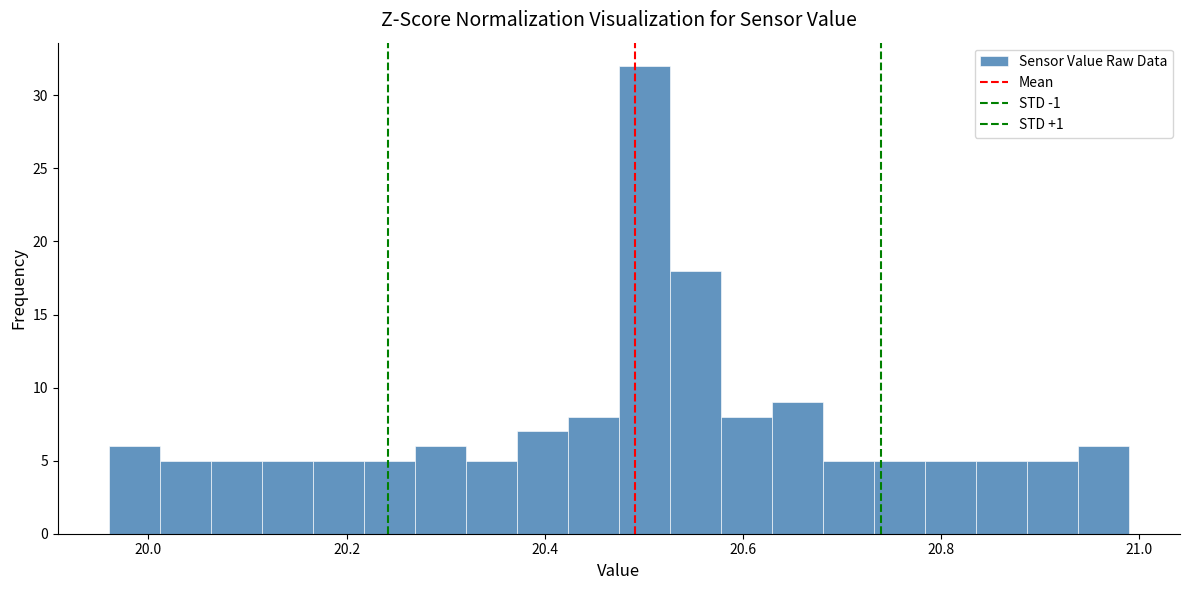

Around what value on the x-axis is the tallest bar? Give the approximate position of its centre, as read against the axis.

20.50